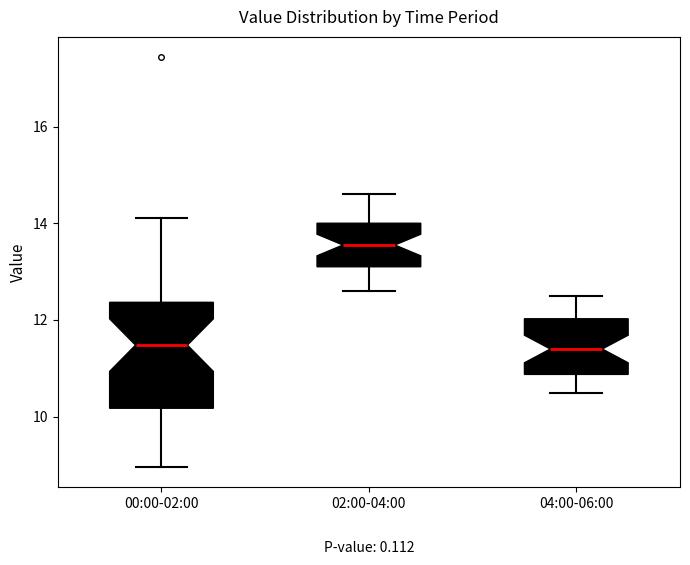

Comparing the boxes themselves (not the whiskers), which one is the tallest?

00:00-02:00